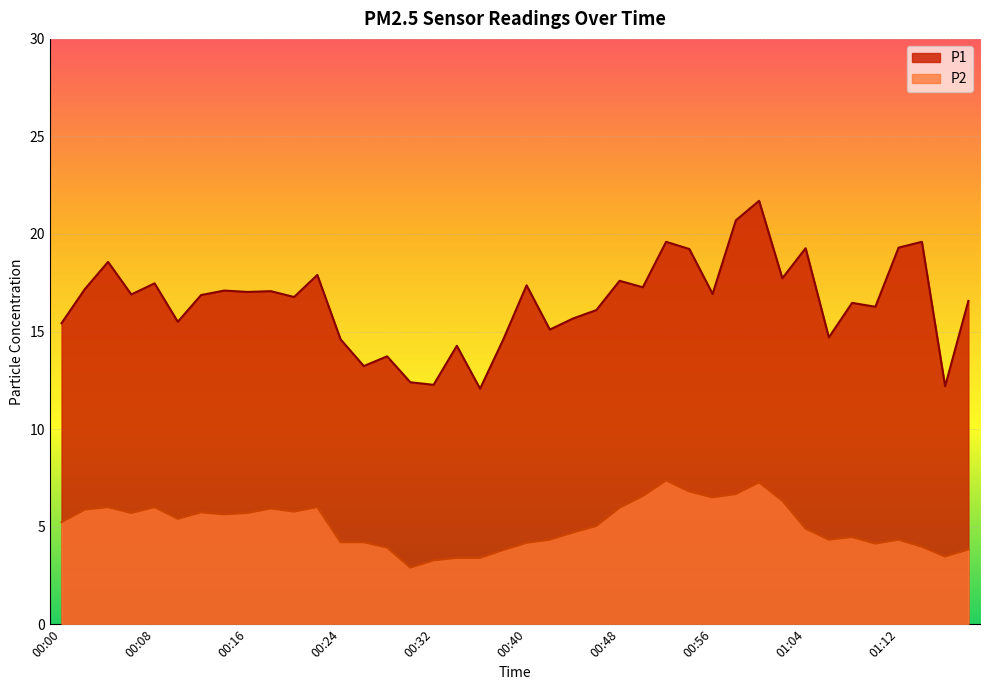

Which series has the widest spread of values?

P1